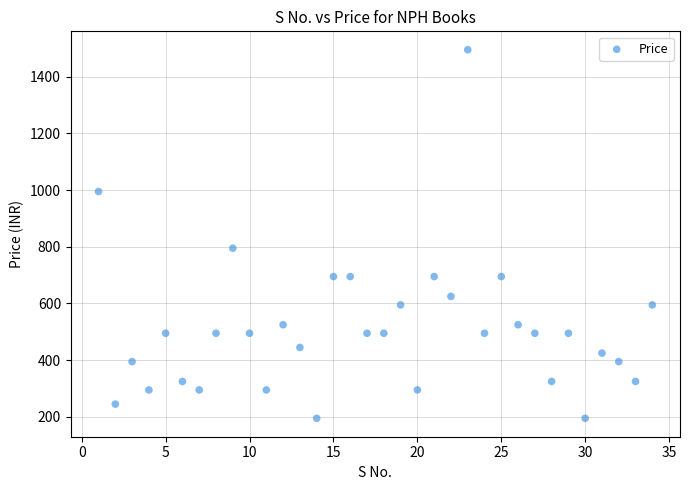

What Y value in the scatter plot is closest to 845?

795